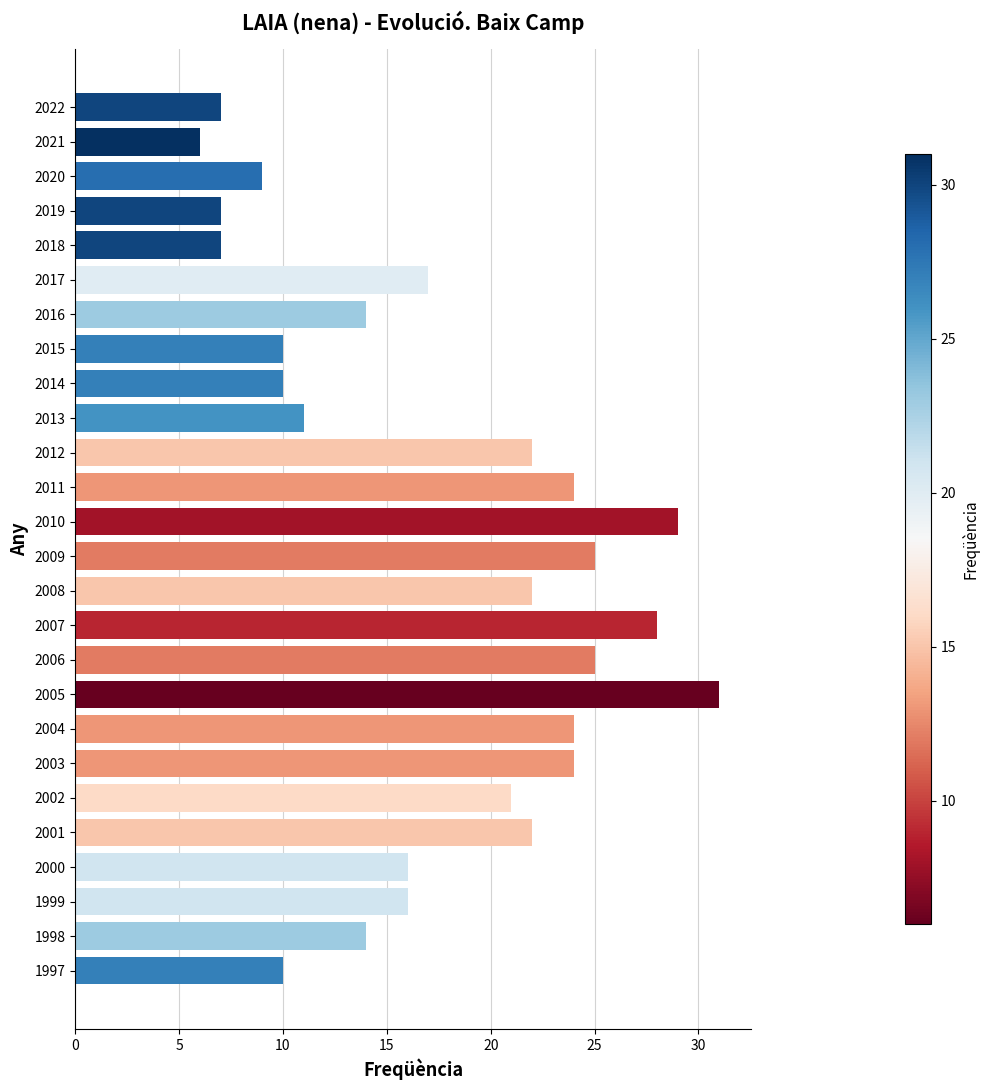

The chart shows a value of 18 at 2010. True or false?

False